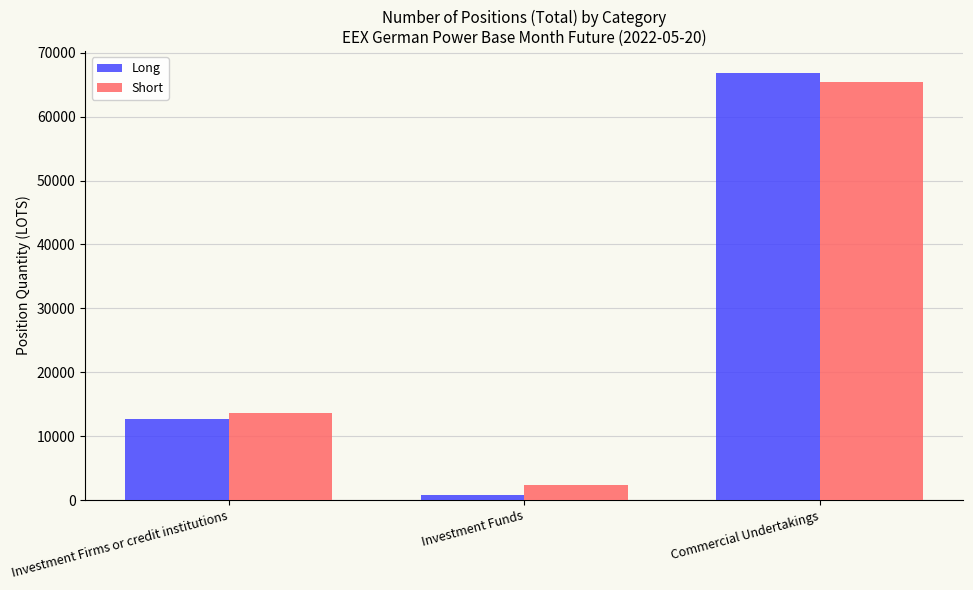

At which category does the chart reach its minimum across all series?

Investment Funds